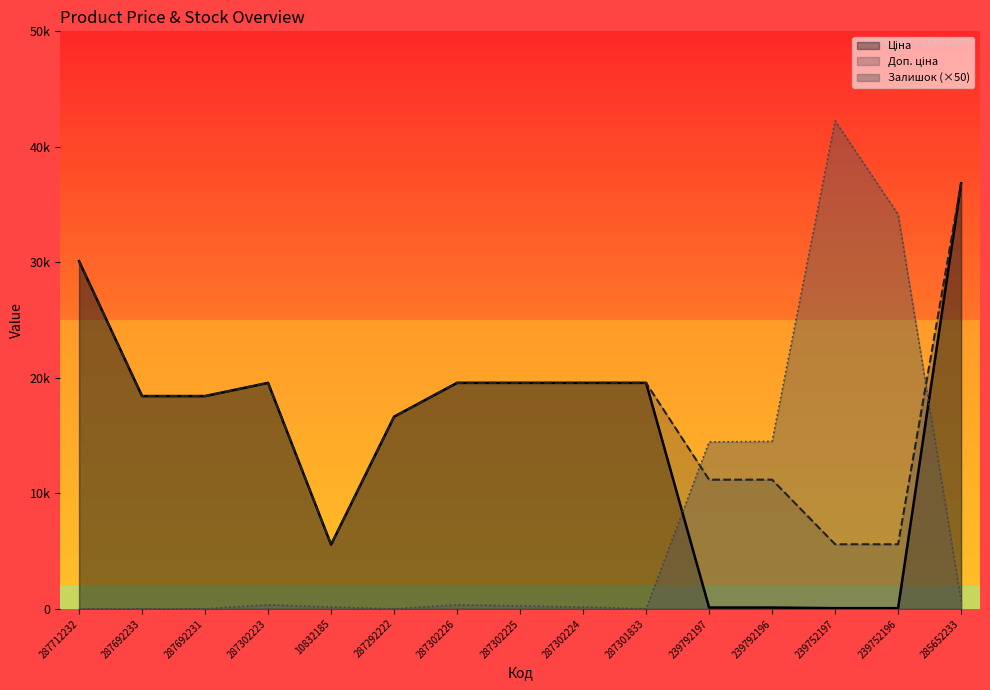

How many lines are shown in the chart?

3